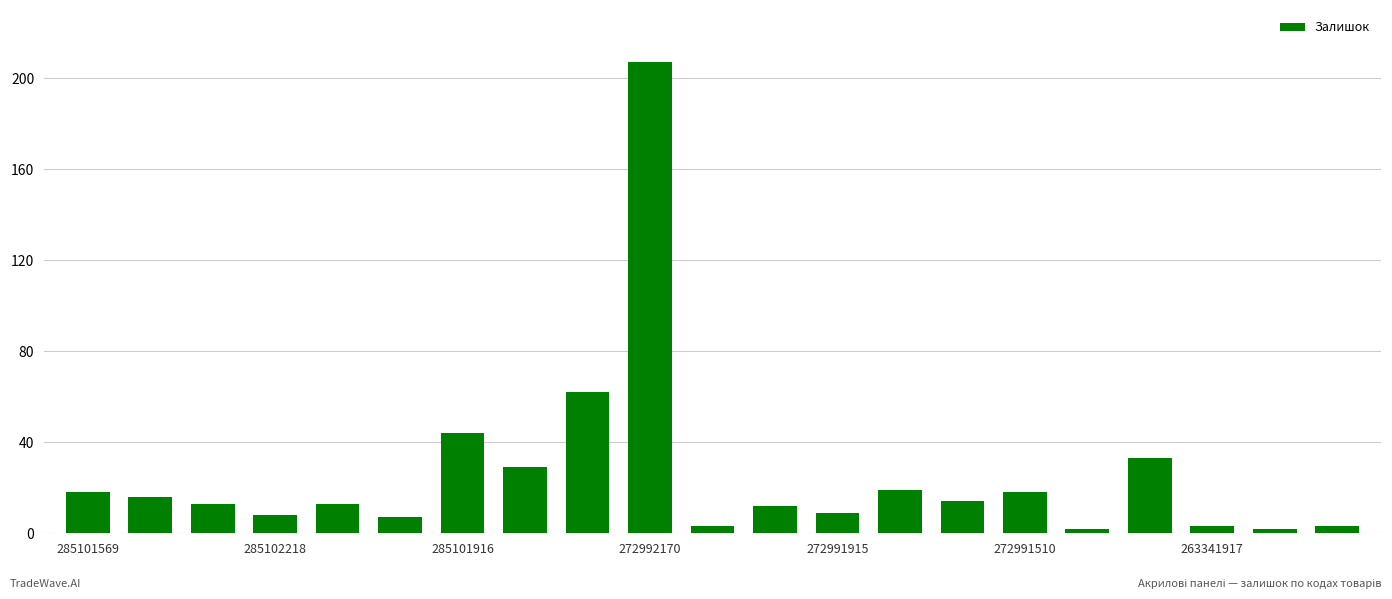

What is the greatest value displayed?

207